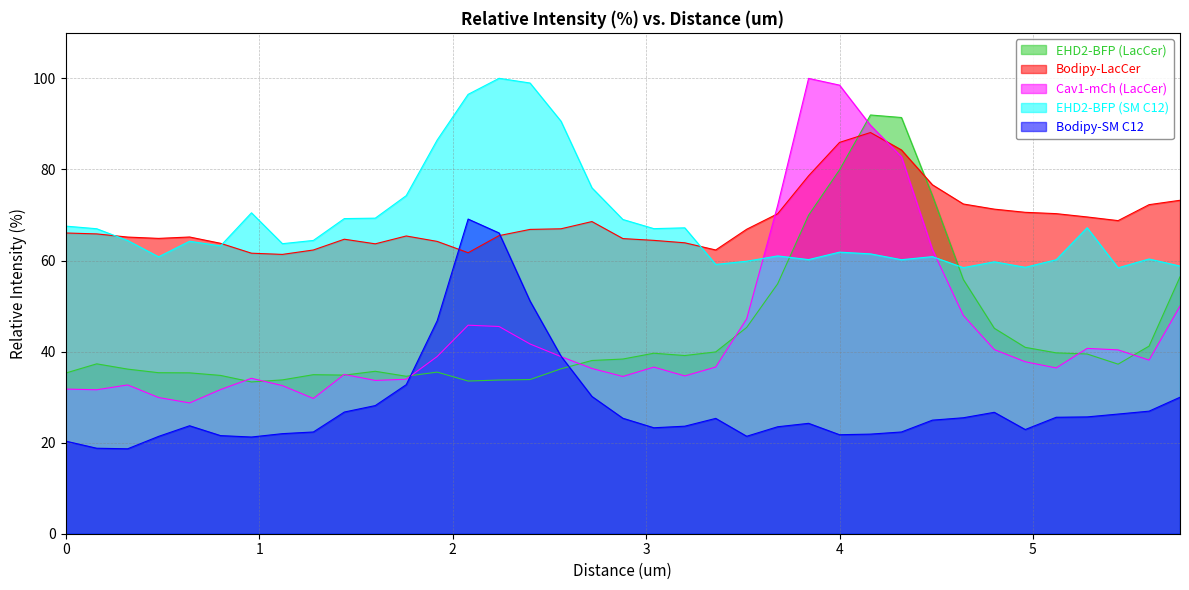

What is the label of the 24th point from the right?

2.08